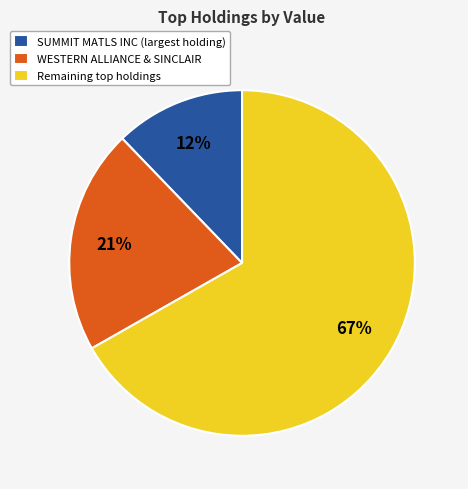

How many slices are in this pie chart?

3